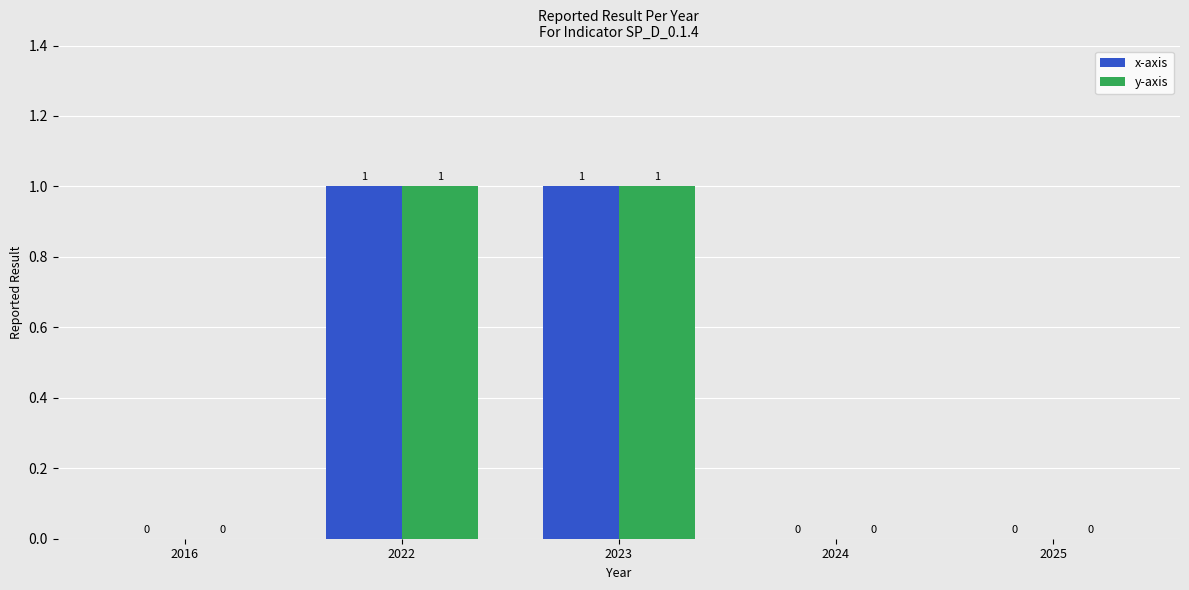

How many categories are shown in the chart?

5